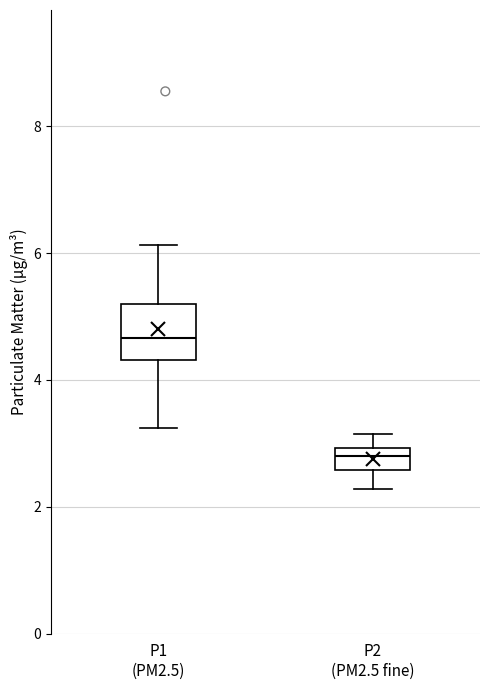

Reading left to right, transcribe this box plot: for each box, give where its median line is, the range the box spans, and where its two whiskers end, as read against the y-axis. The values are not printed on the chart, so give them approximately, as read against the axis.

P1 (PM2.5): median 4.6, box 4.4 to 5.2, whiskers 3.2 to 6.2
P2 (PM2.5 fine): median 2.8, box 2.6 to 3.0, whiskers 2.2 to 3.2